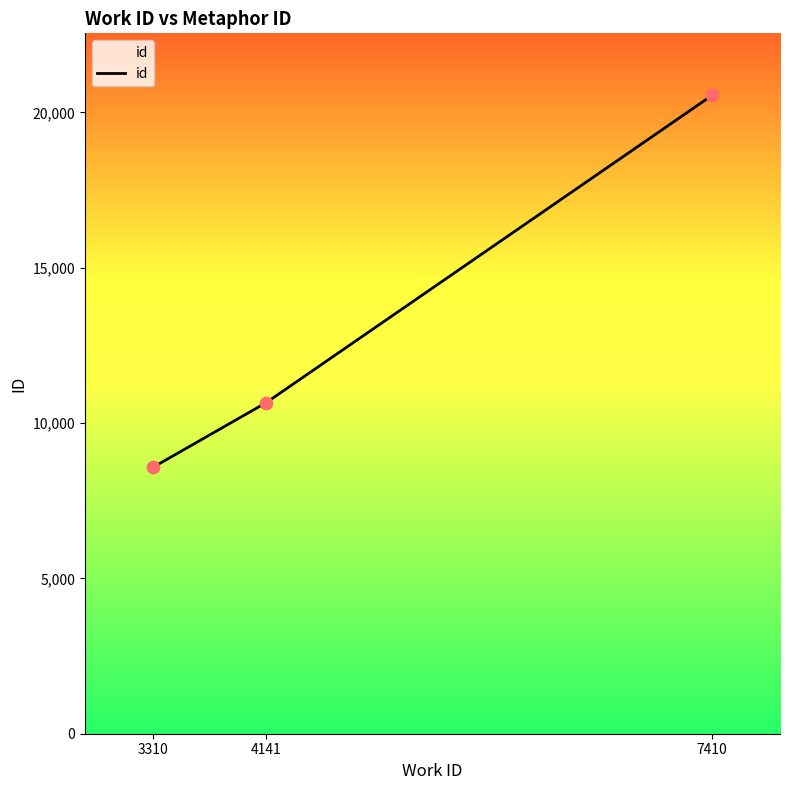

What is the ratio of the value at 3310 to the value at 7410?

0.4